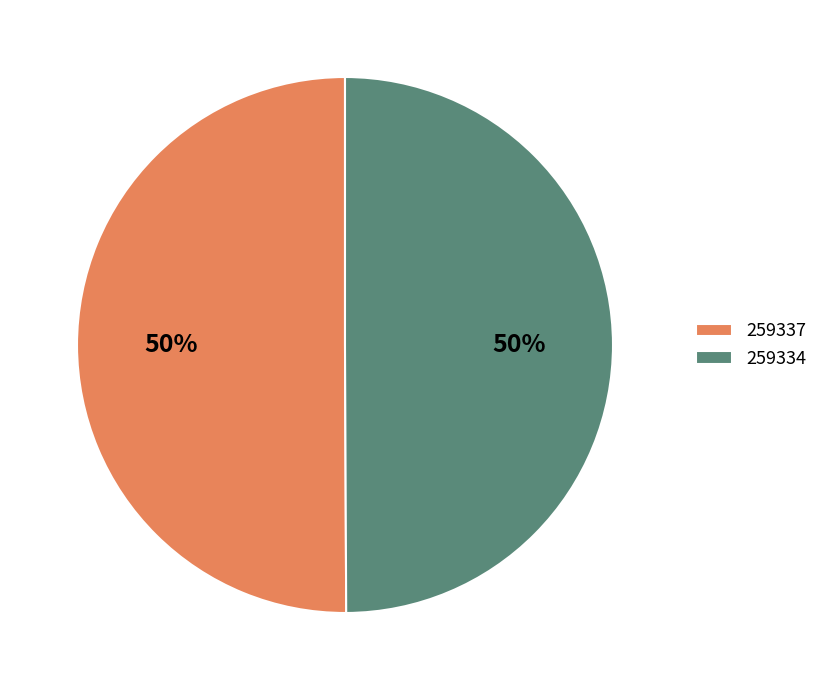

Combined, do 259337 and 259334 account for over 50%?

Yes